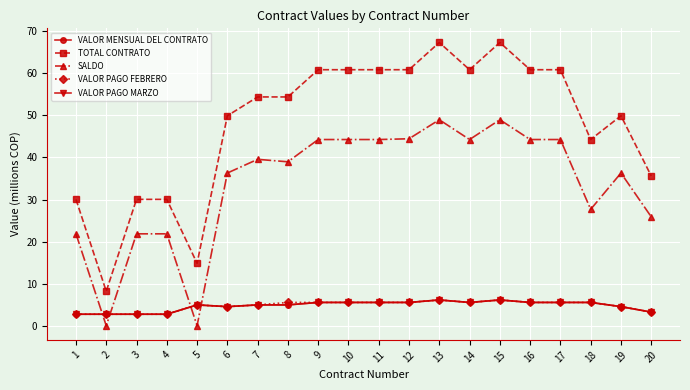

Does the chart have visible grid lines?

Yes